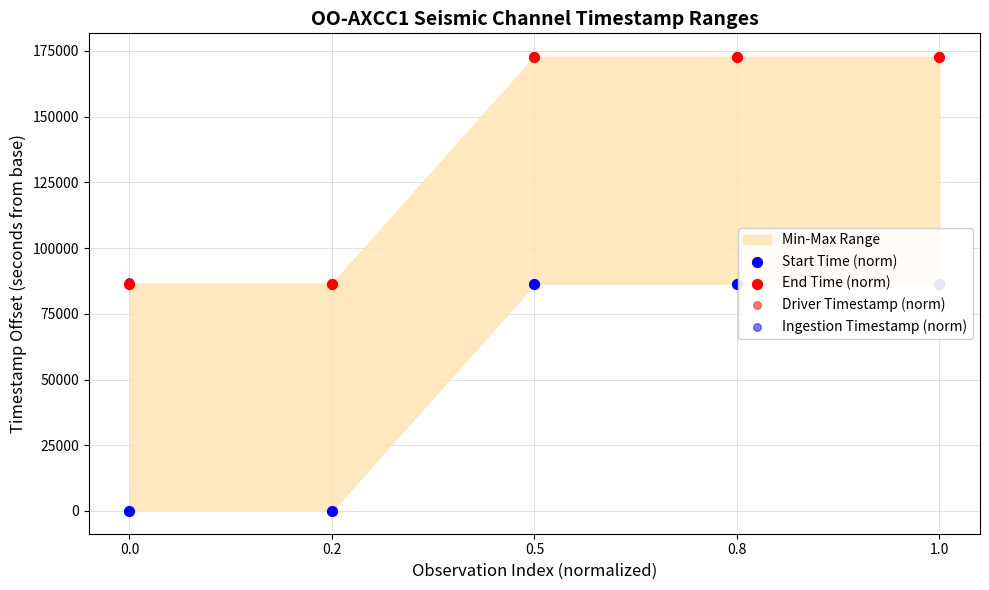

Is the value of Start Time (norm) at 1.0 greater than the value of End Time (norm) at 1.0?

No